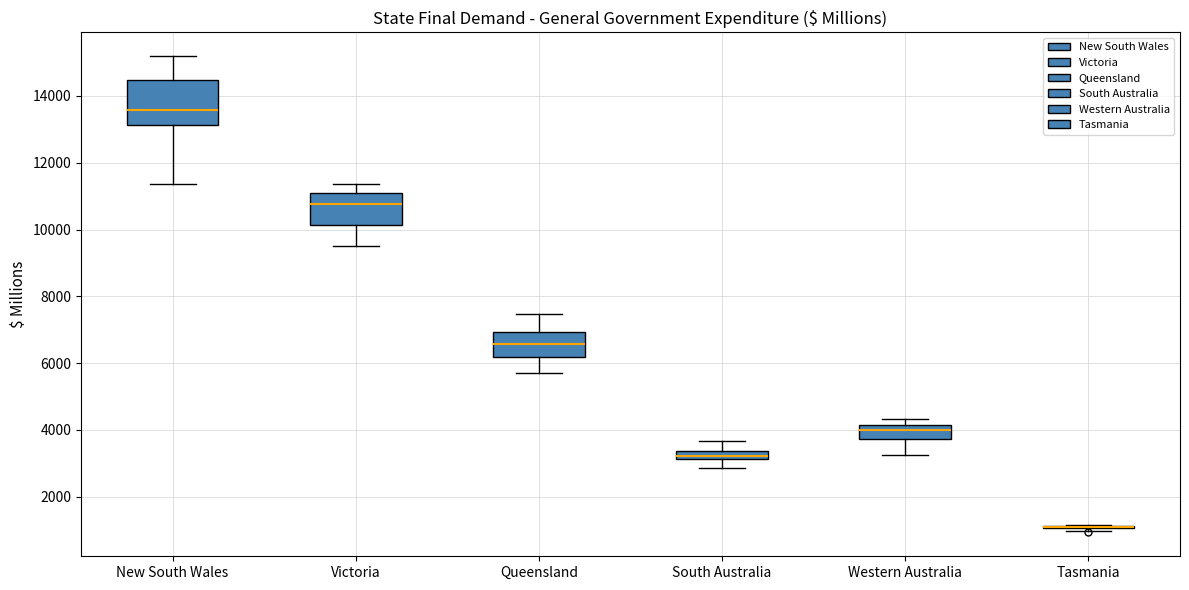

Comparing the boxes themselves (not the whiskers), which one is the tallest?

New South Wales